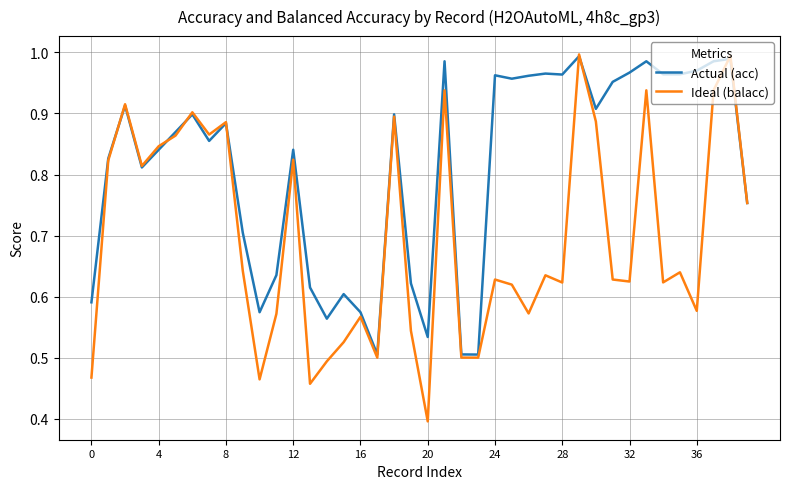

In Ideal (balacc), how many points are lower than both neighbors (excluding endpoints)?

12